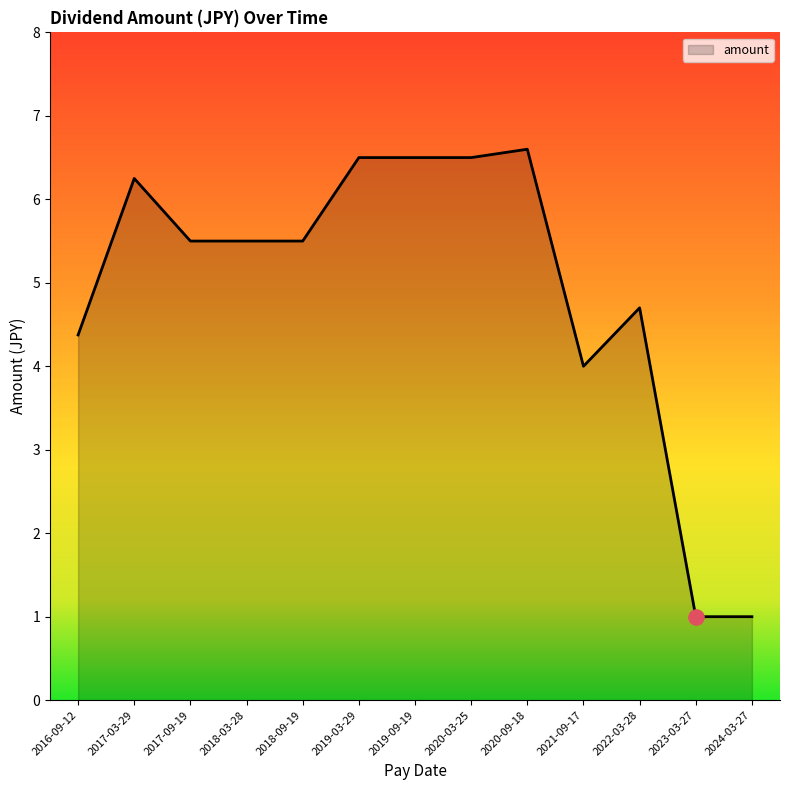

Which has a higher value, 2020-09-18 or 2017-03-29?

2020-09-18